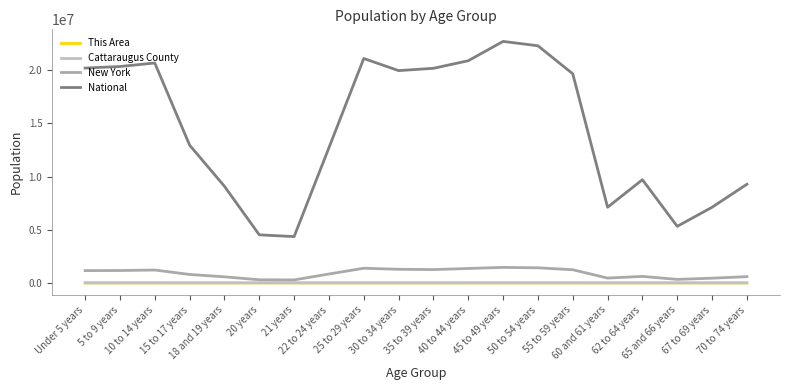

What is the sum of the This Area values at 20 years and 40 to 44 years?

321